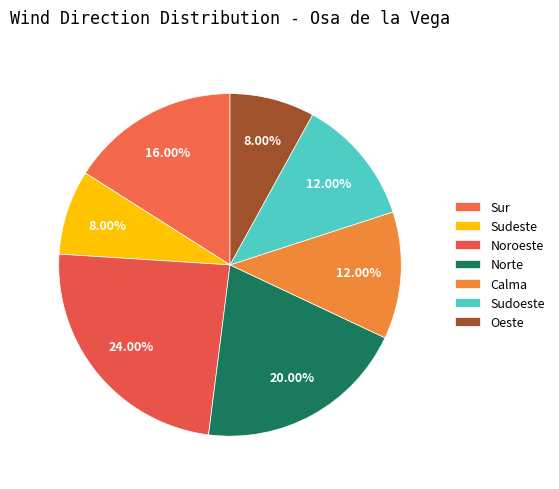

How many segments does this pie chart have?

7